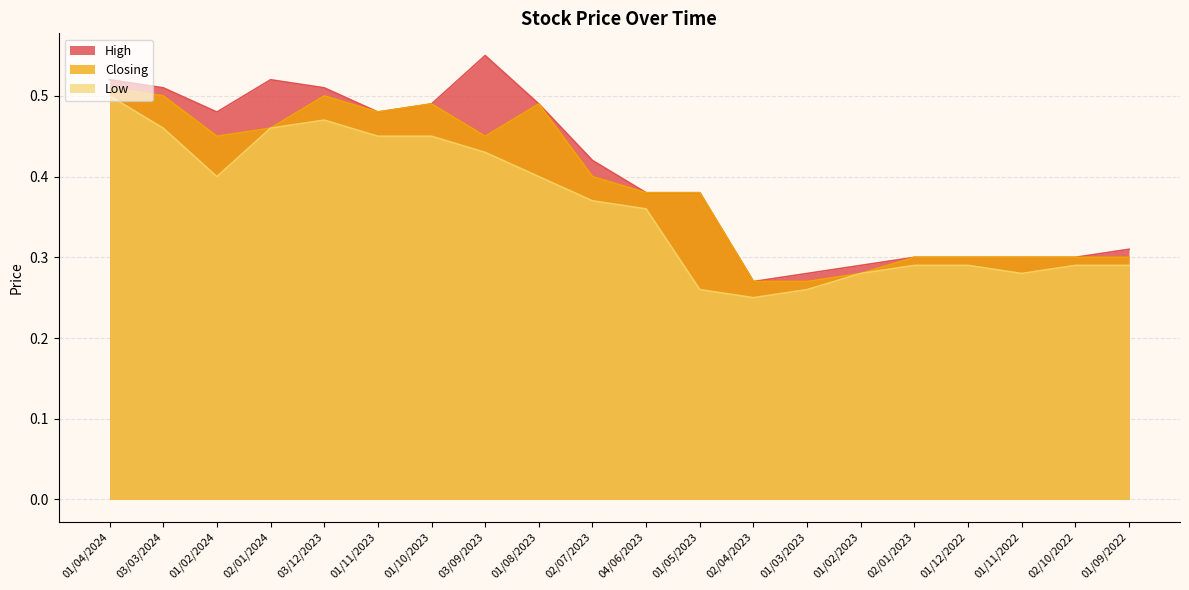

True or false: High and Closing intersect in this chart.

False